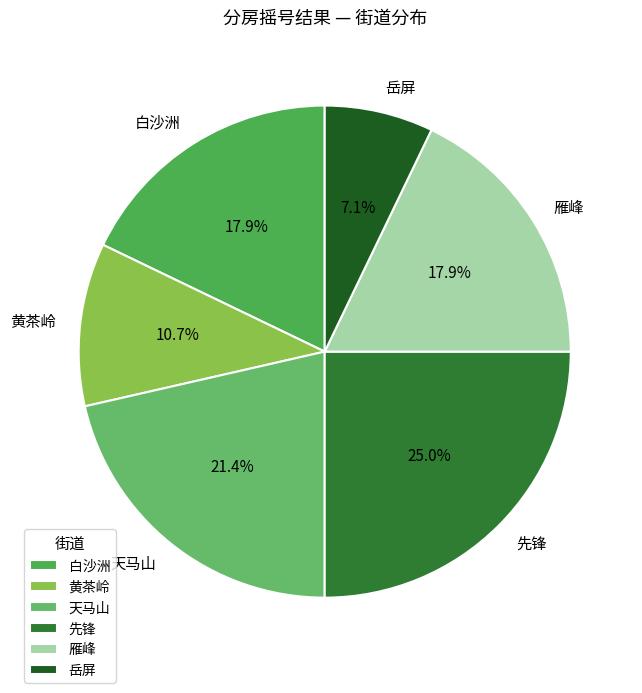

Count the number of slices in the pie.

6